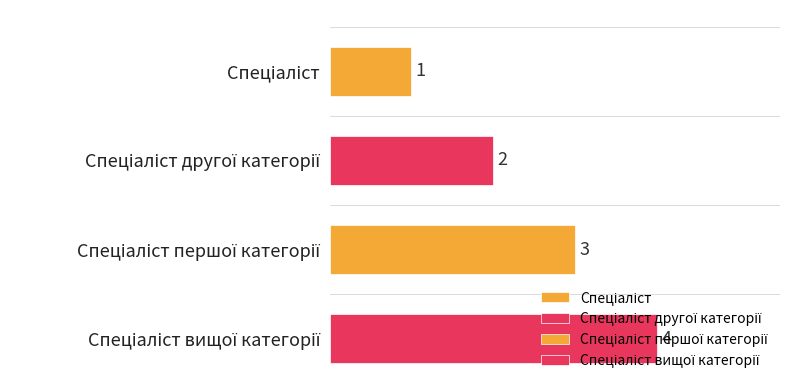

Which label corresponds to the smallest value in the chart?

Спеціаліст